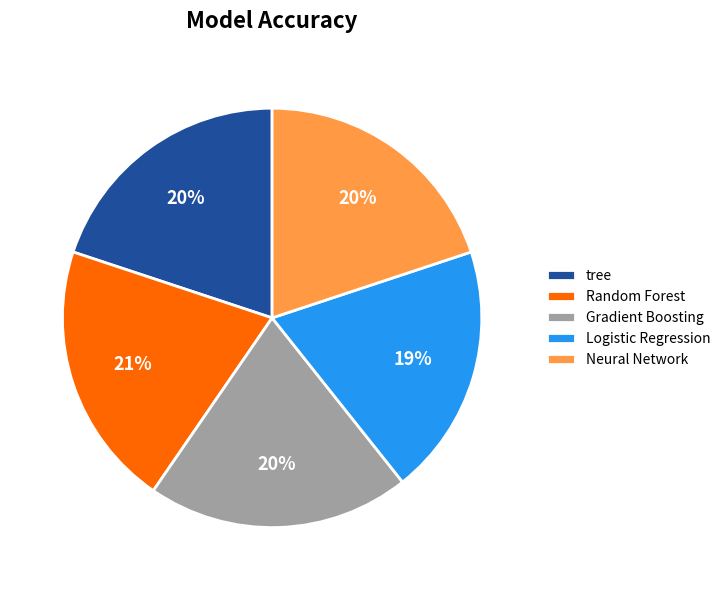

Which category has the smallest portion of the pie?

Logistic Regression